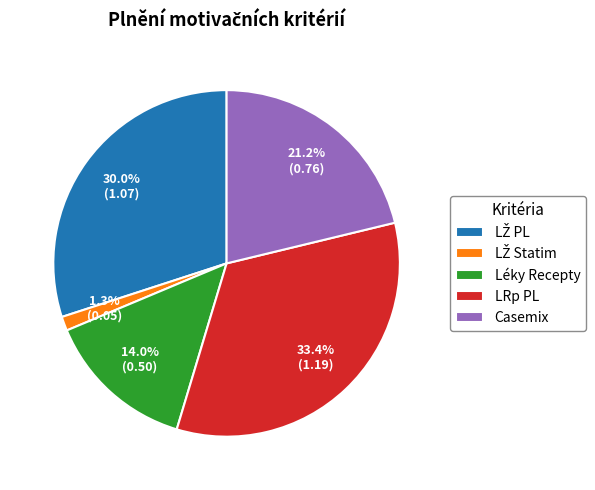

Which has a higher value, LRp PL or Casemix?

LRp PL